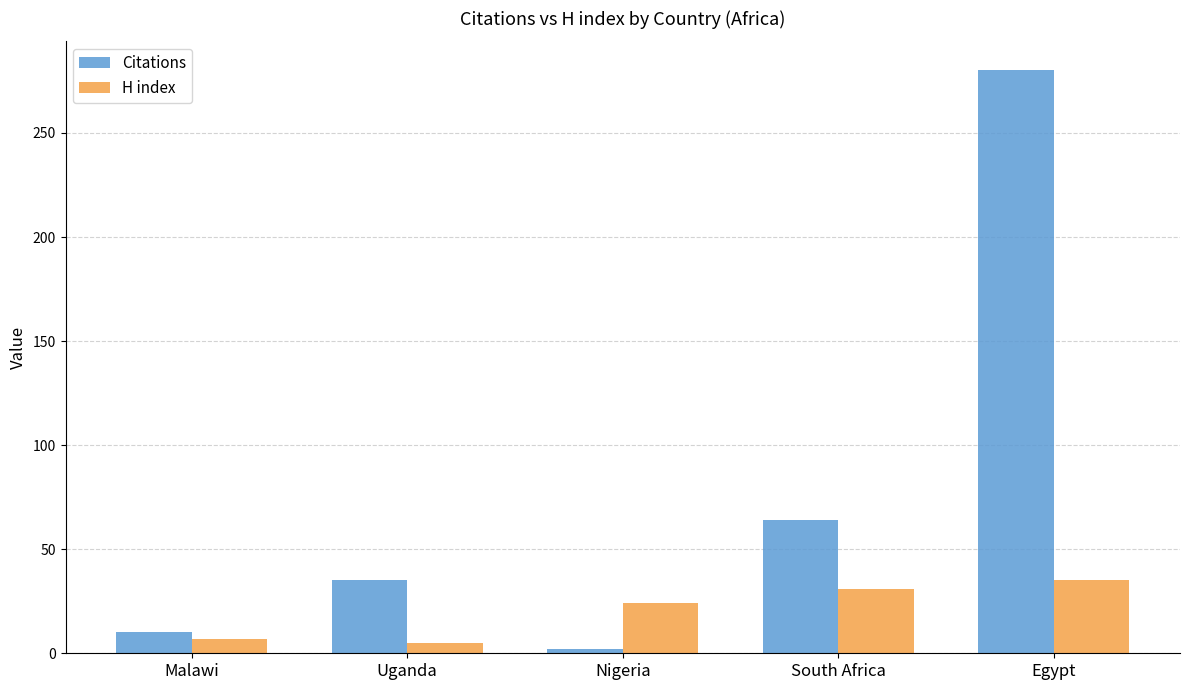

What is the sum of all Citations values?

391